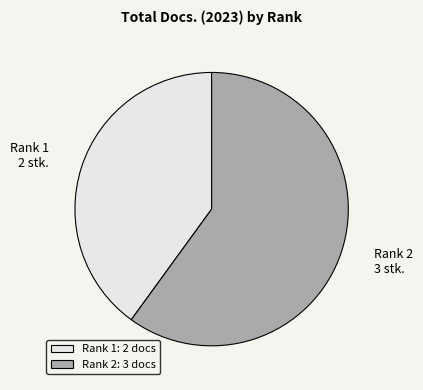

Rank the categories by value from lowest to highest.

Rank 1 2 stk., Rank 2 3 stk.